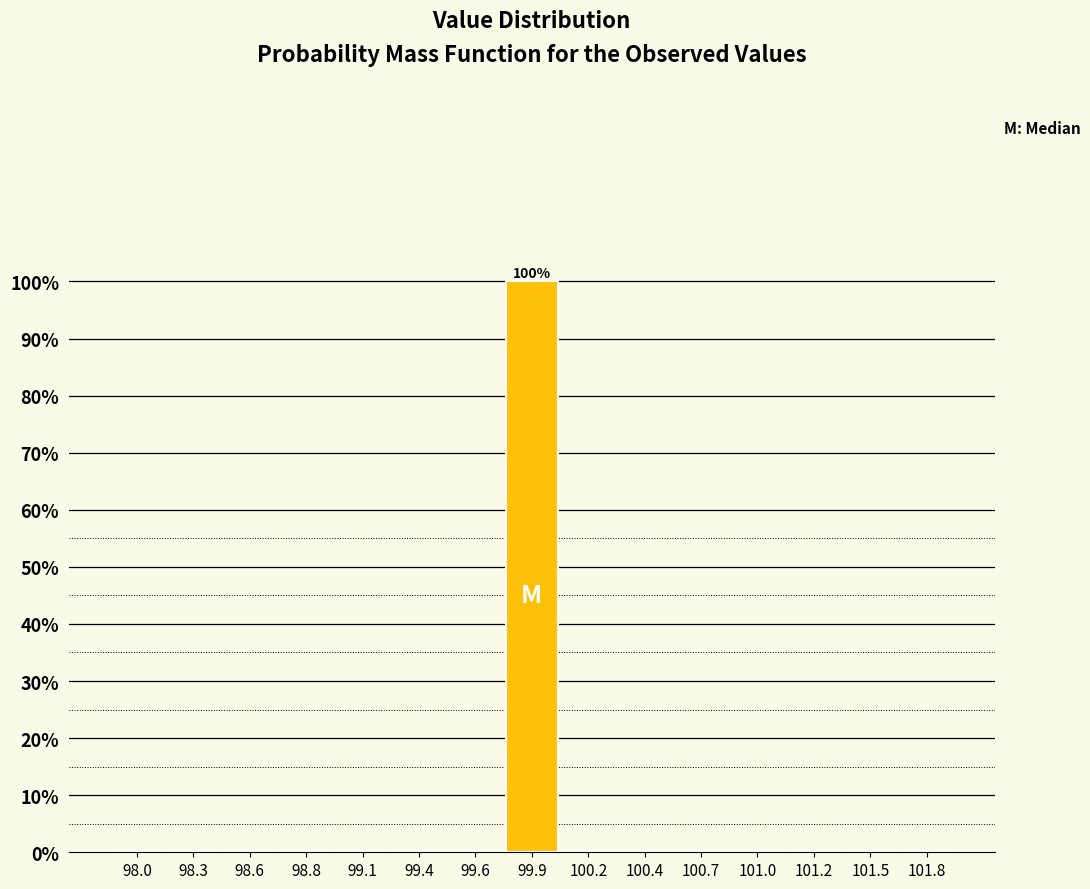

Over which range of the x-axis is the bar tallest?

99.75 to 100.05